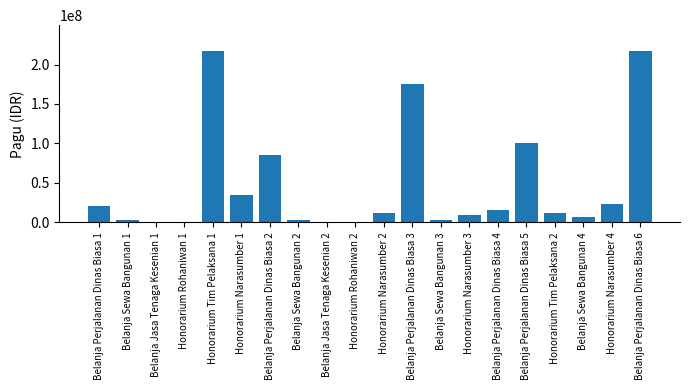

The value at Belanja Perjalanan Dinas Biasa 1 is 20650000. True or false?

True